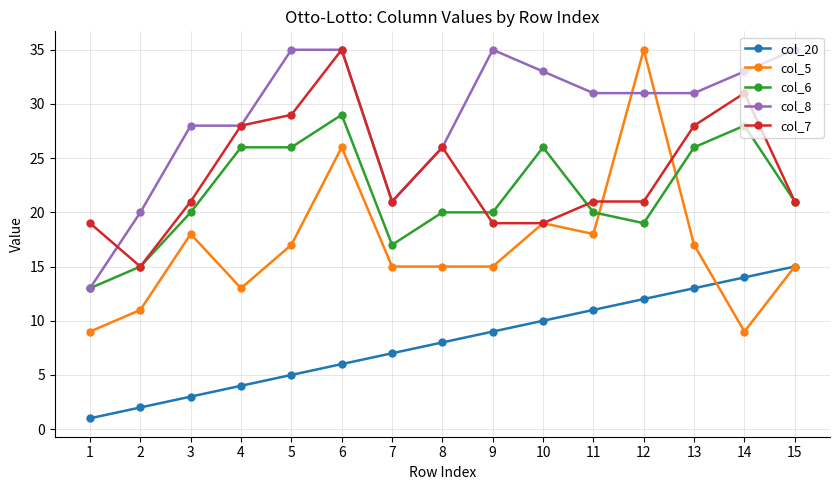

What is the lowest value of the col_8 series?

13